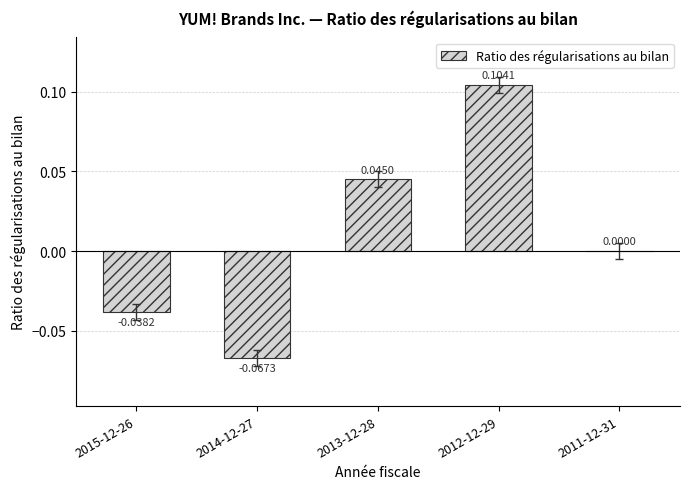

What is the change in value from 2014-12-27 to 2012-12-29?

+0.2